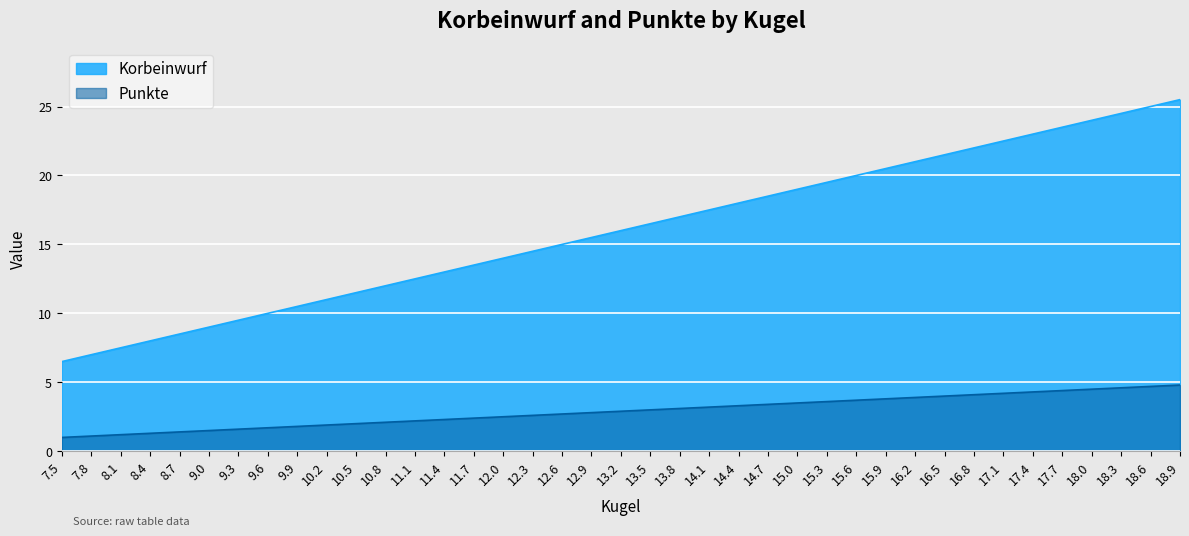

What position from the left is 15.3?

27